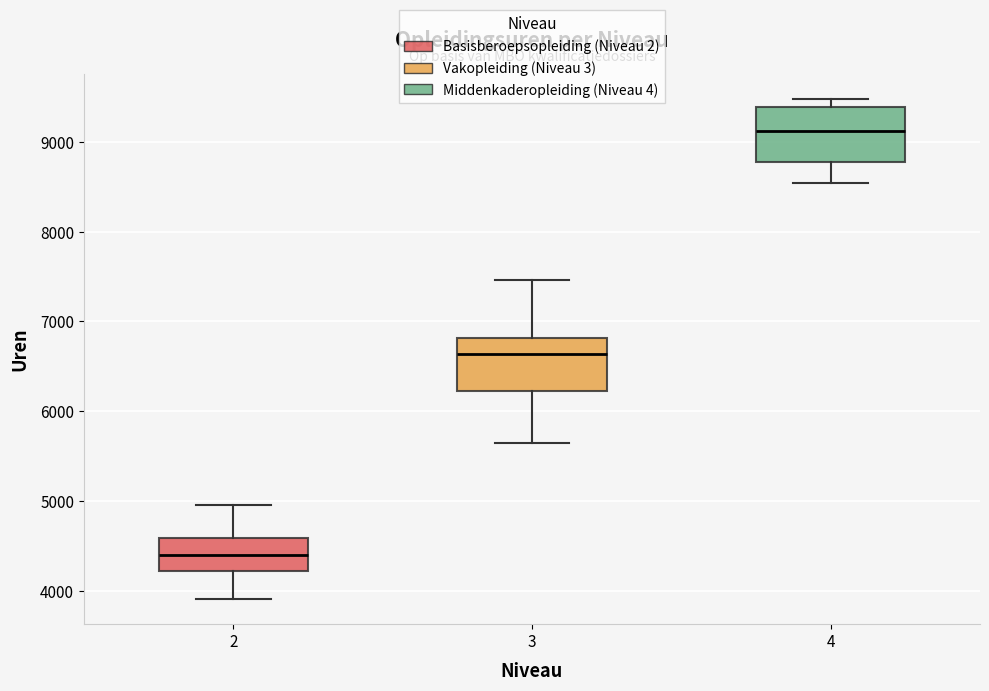

Reading left to right, transcribe this box plot: for each box, give where its median line is, the range the box spans, and where its two whiskers end, as read against the y-axis. The values are not printed on the chart, so give them approximately, as read against the axis.

2: median 4400, box 4200 to 4600, whiskers 3900 to 5000
3: median 6600, box 6200 to 6800, whiskers 5600 to 7500
4: median 9100, box 8800 to 9400, whiskers 8500 to 9500